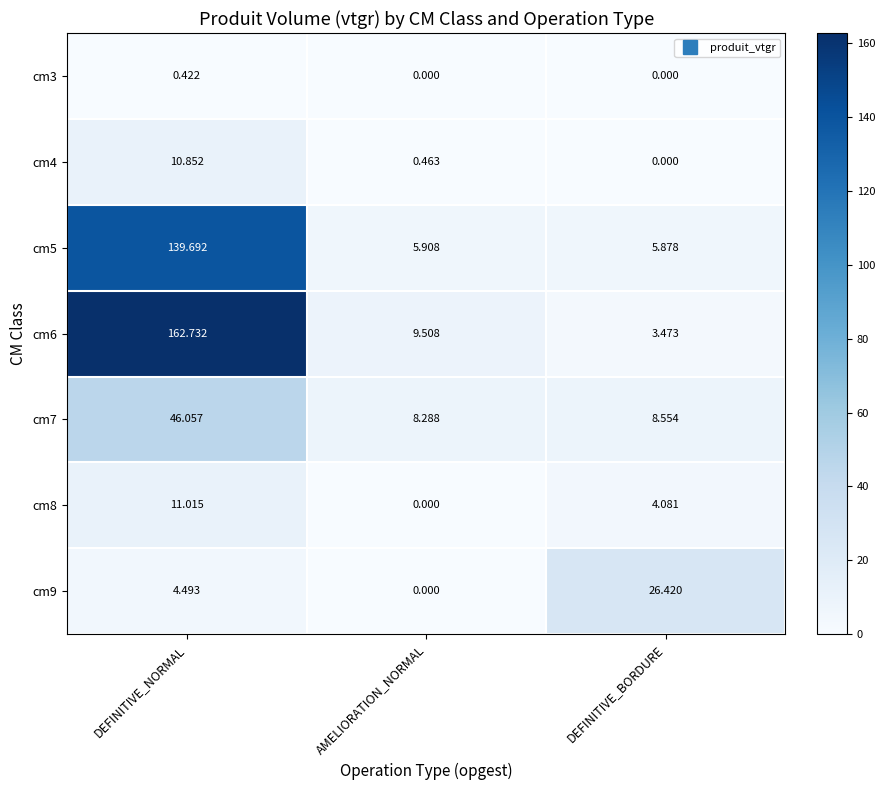

Is the value of cm3 at DEFINITIVE_NORMAL greater than the value of cm4 at AMELIORATION_NORMAL?

No